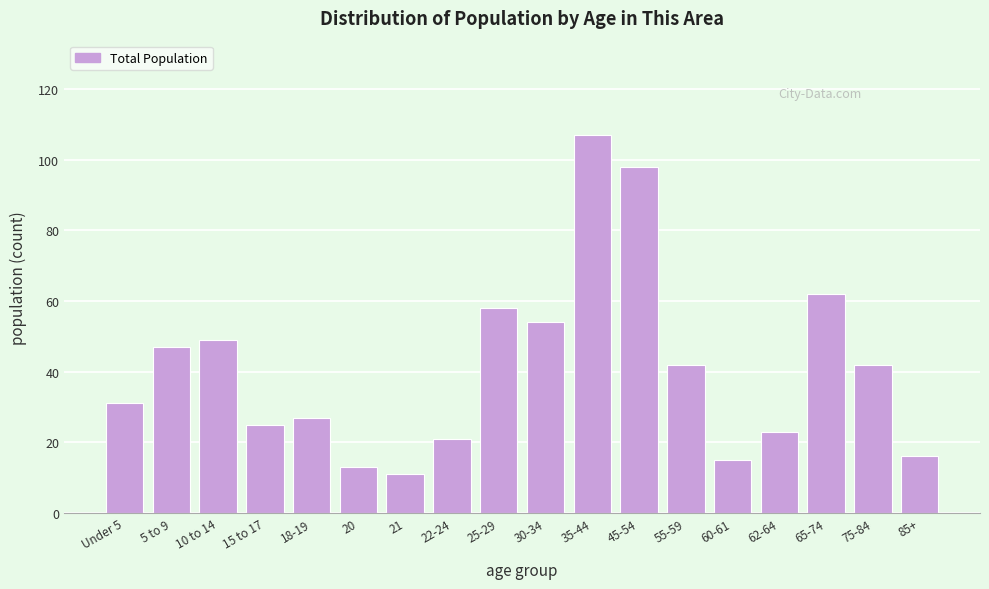

Reading left to right, transcribe all the data shown in this chart.

31	47	49	25	27	13	11	21	58	54	107	98	42	15	23	62	42	16